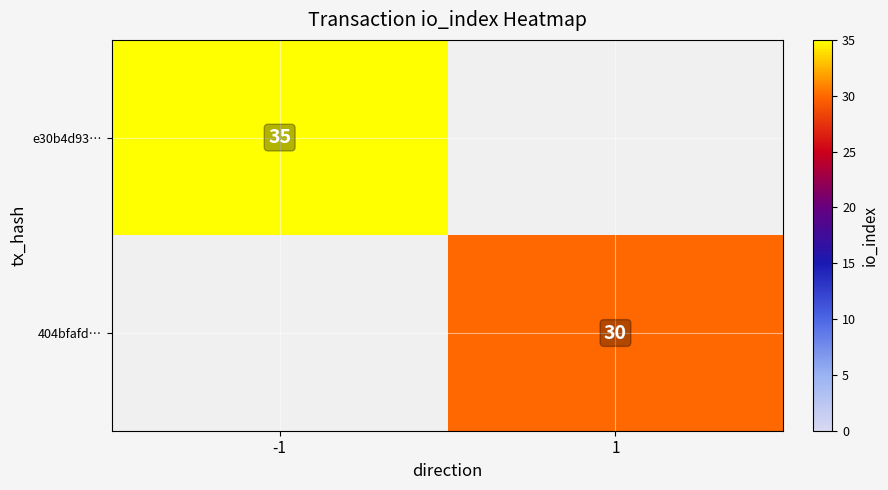

True or false: 404bfafd… has a value of 30 at 1.

True